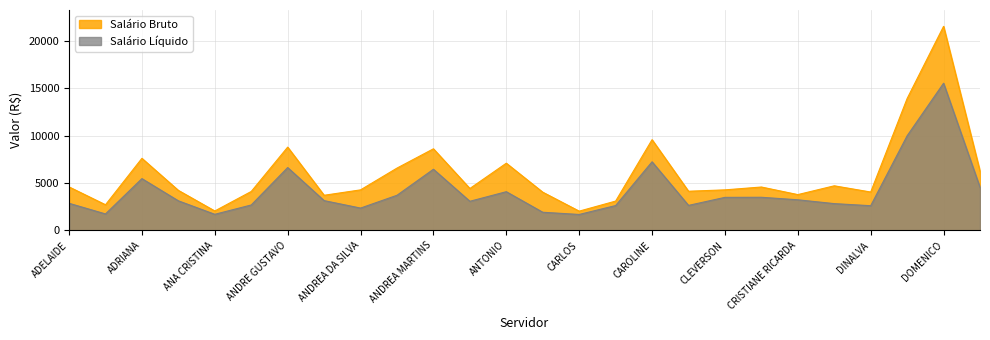

What is the difference between the maximum and second lowest values in the Salário Bruto series?

19512.8